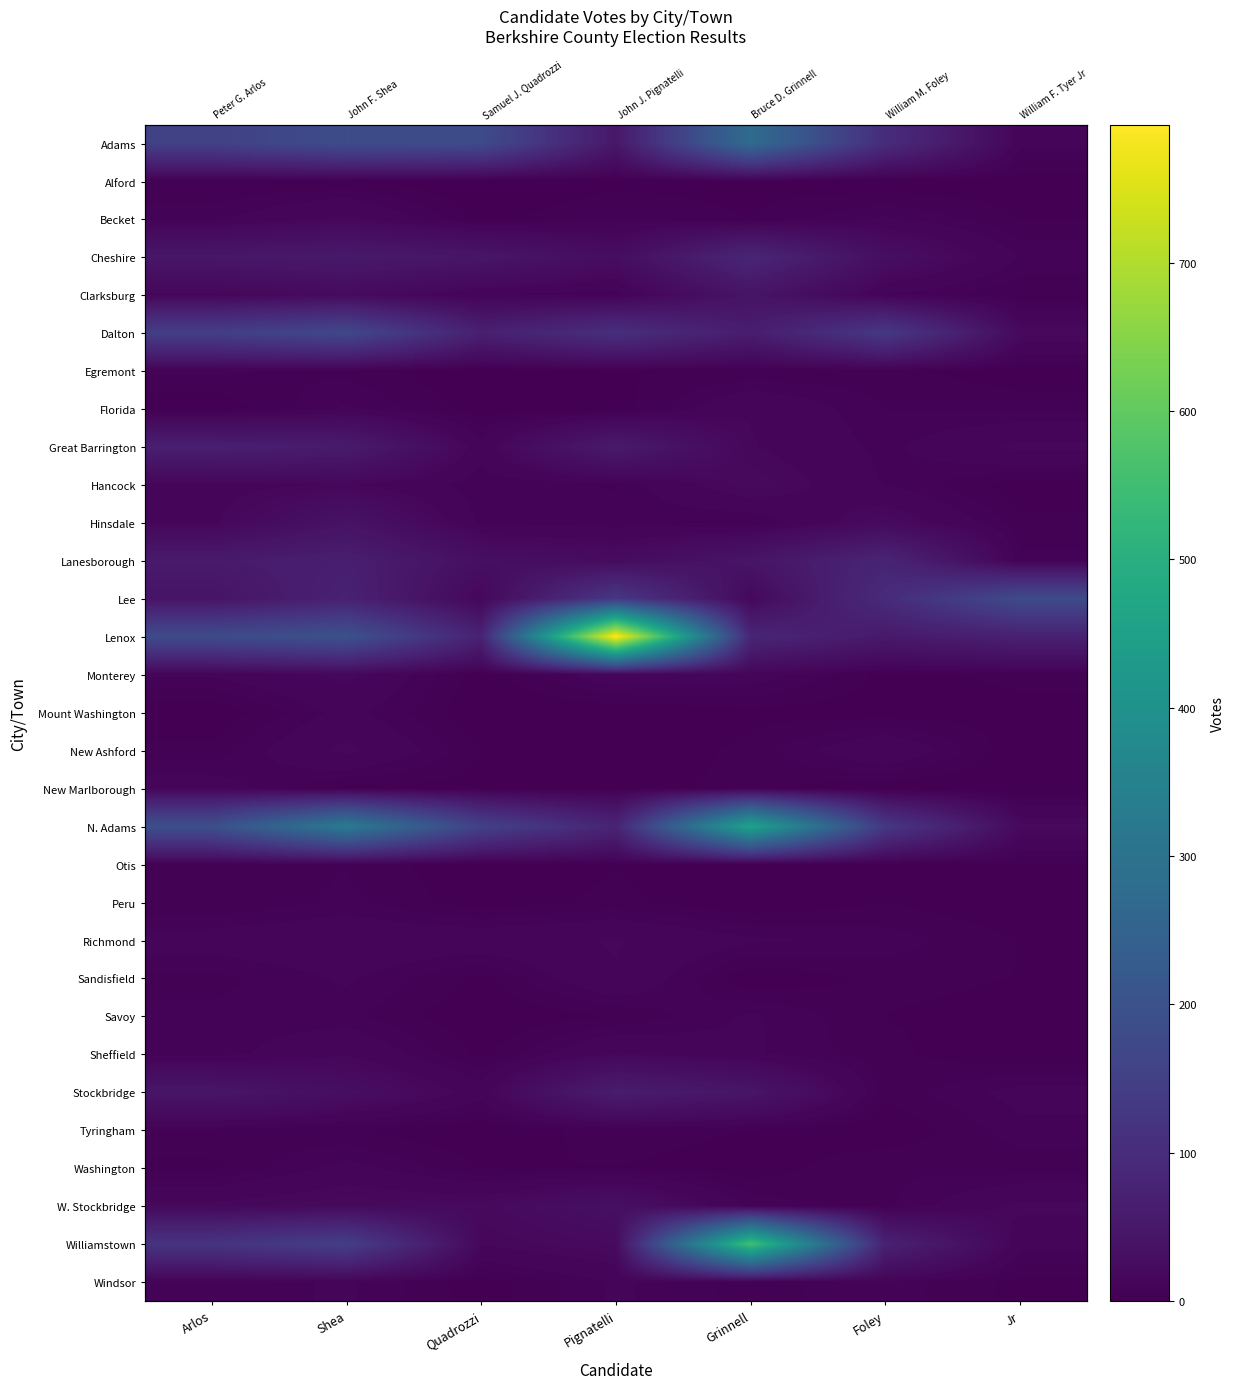

True or false: Great Barrington has a value of 11 at Quadrozzi.

True